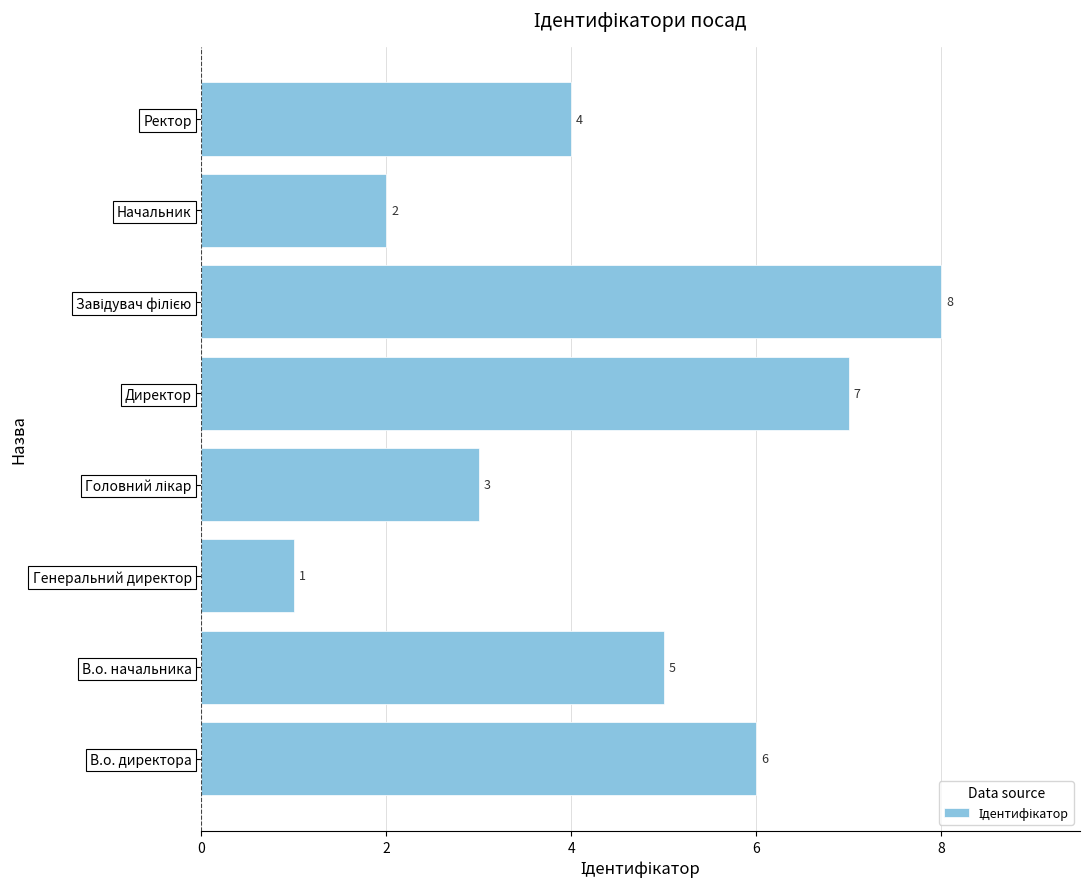

What is the smallest value displayed?

1